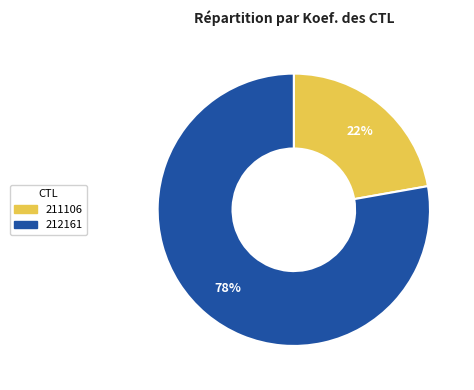

Is it true that 212161 is 70% of the pie?

False